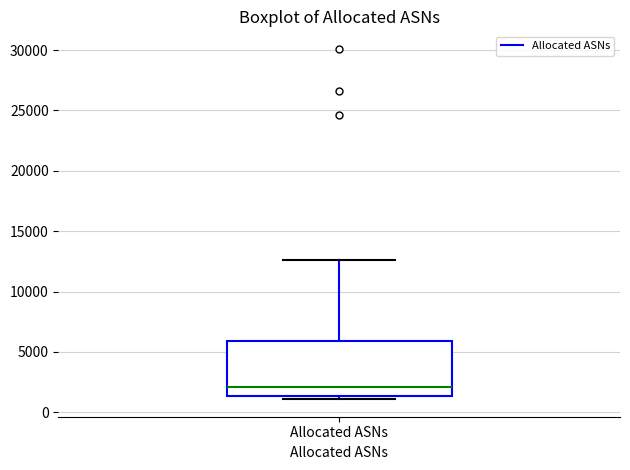

Where does the upper whisker of the box for Allocated ASNs end on the y-axis? The values are not printed on the chart, so give them approximately, as read against the axis.

12500